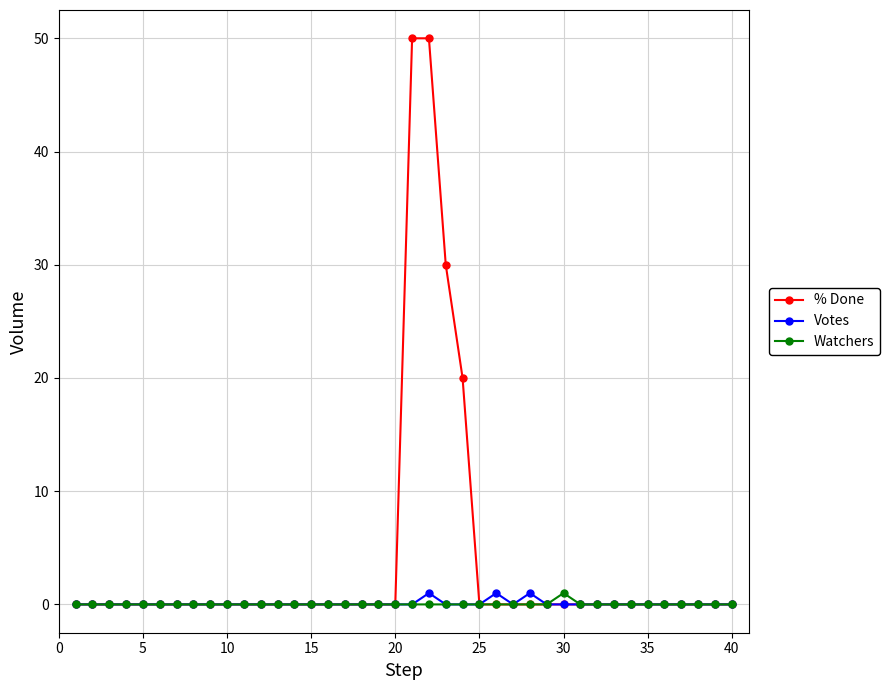

Is this an area chart (filled region under the line)?

No